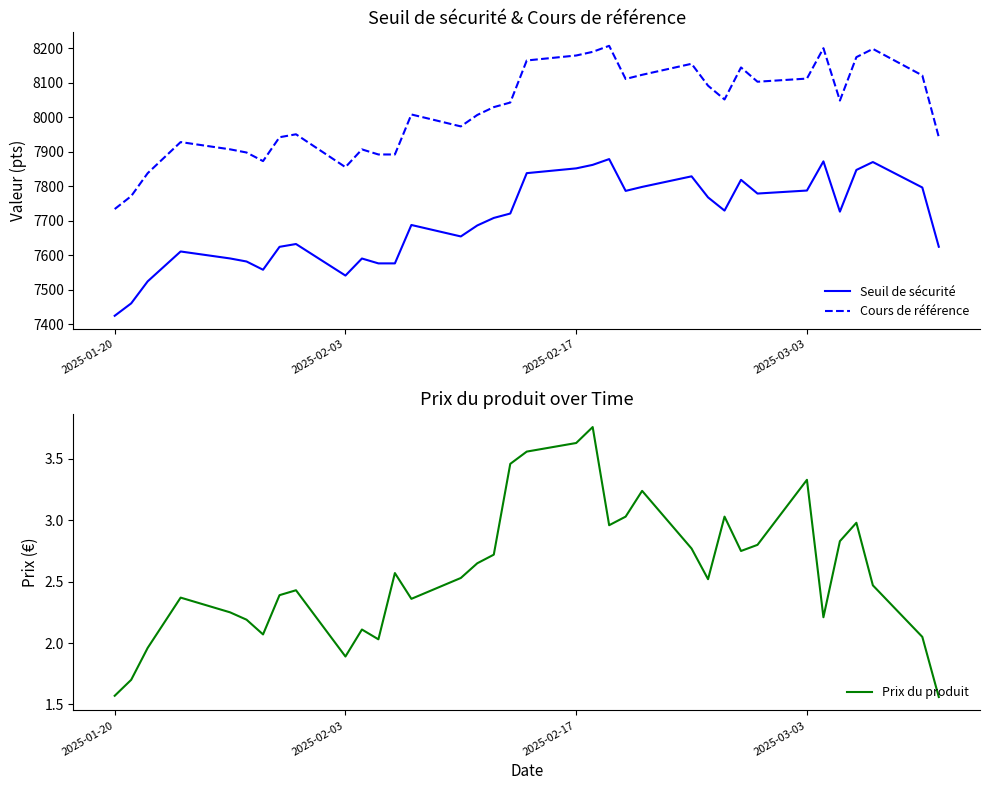

True or false: Seuil de sécurité and Cours de référence cross at least once.

False